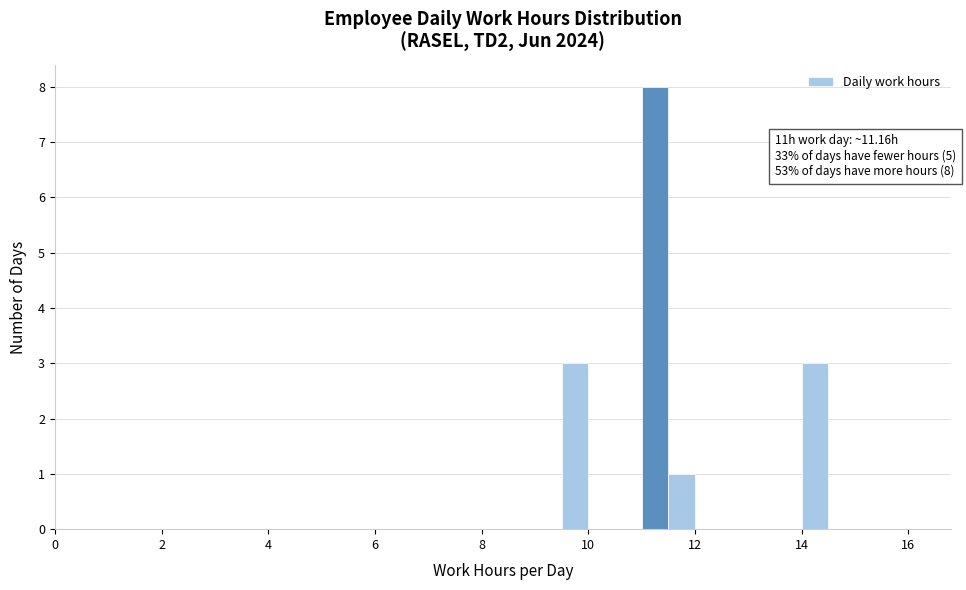

Read against the x-axis, roughly where is the centre of the tallest bar?

11.2